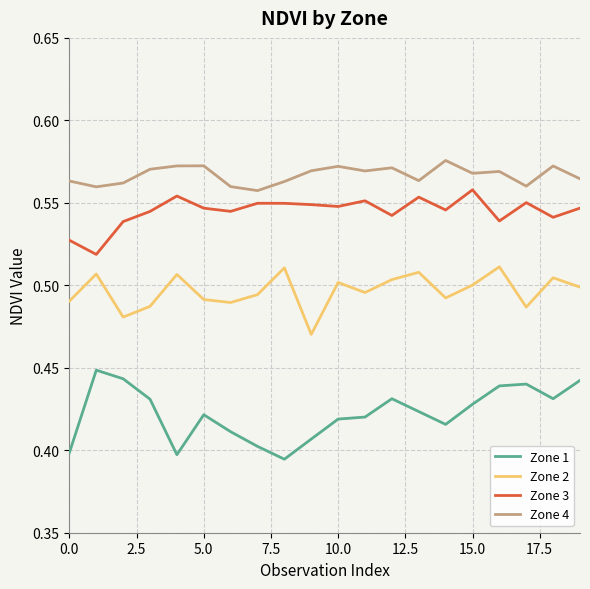

In Zone 2, how many points are higher than both neighbors (excluding endpoints)?

7